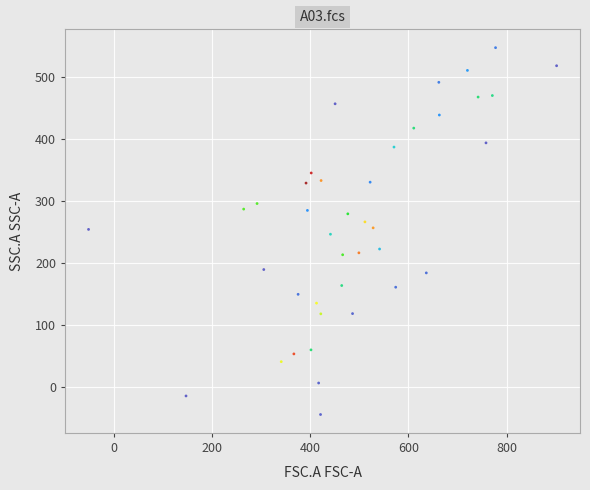

What is the range of Y values (max minus min)?

591.0